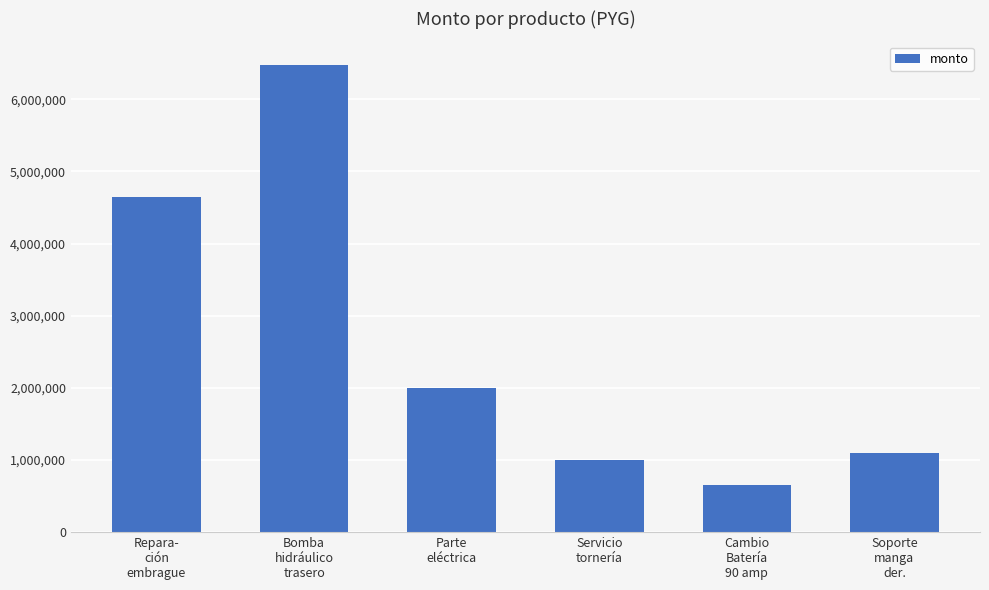

What position from the left is Bomba
hidráulico
trasero?

2